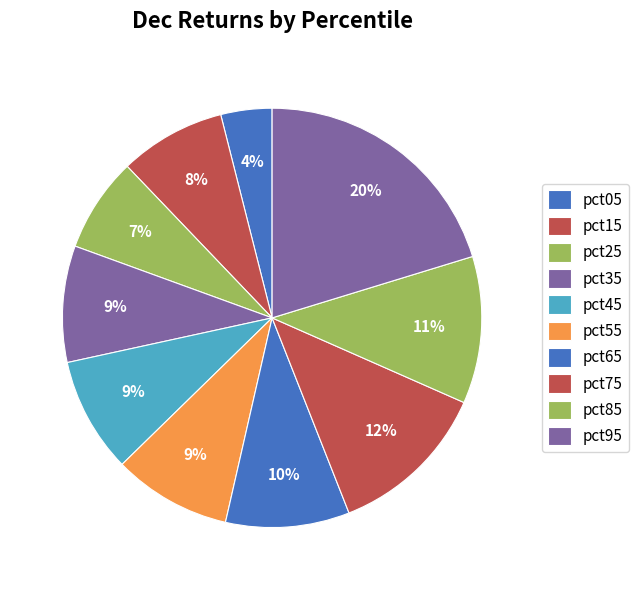

To the nearest percent, what is the average slice percentage?

10%